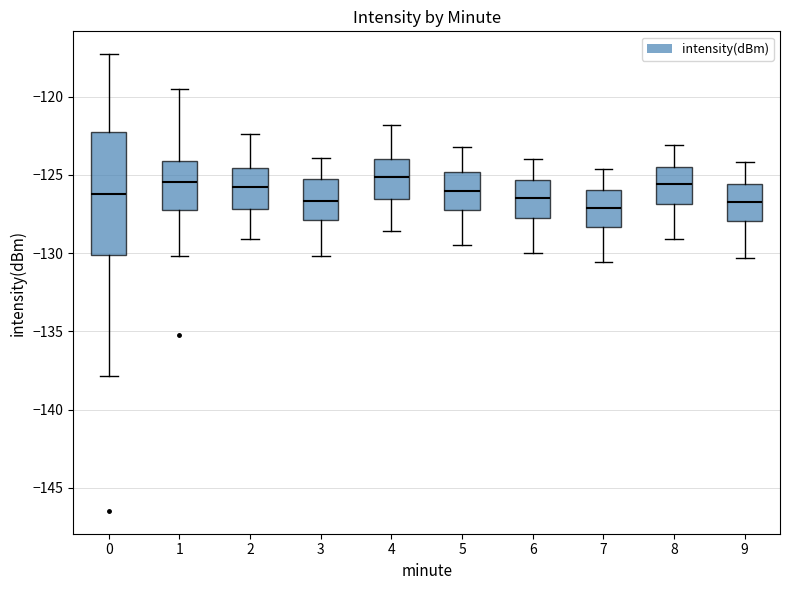

Comparing the boxes themselves (not the whiskers), which one is the tallest?

0